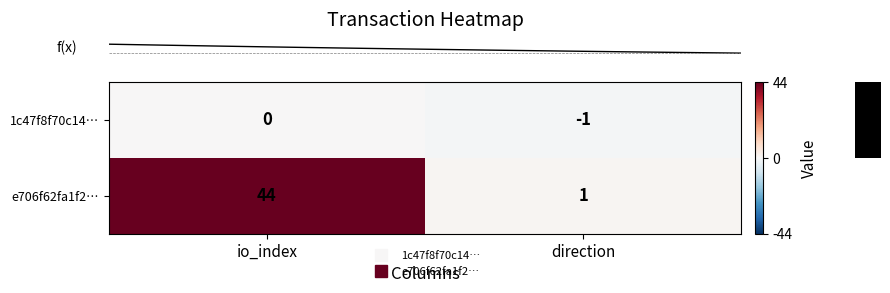

What is the difference between the maximum and minimum values in the e706f62fa1f2… series?

43